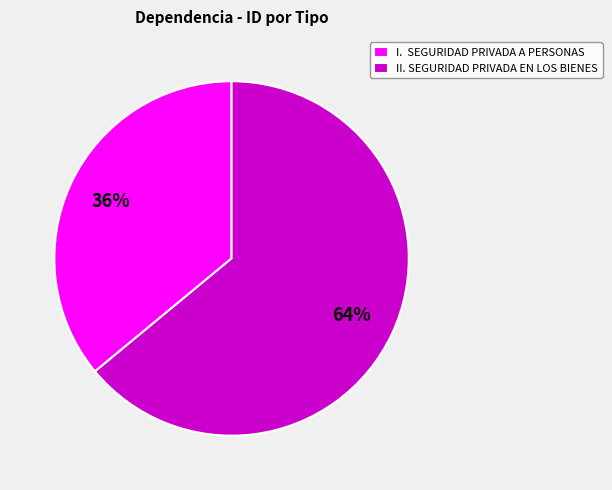

Is the sum of II. SEGURIDAD PRIVADA EN LOS BIENES and I. SEGURIDAD PRIVADA A PERSONAS greater than half?

Yes